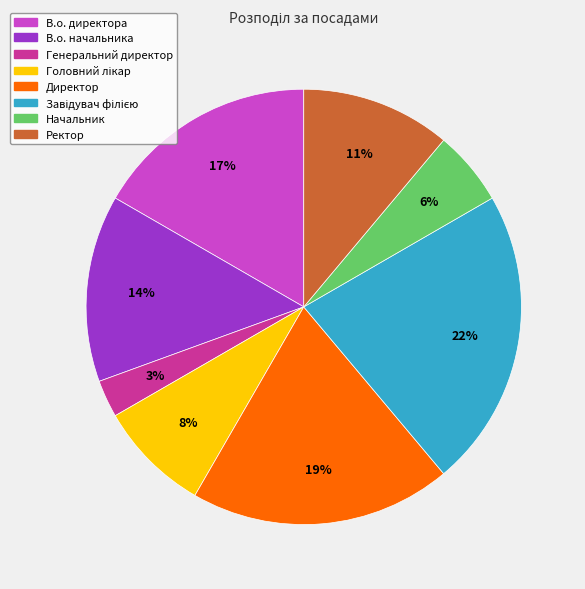

Combined, do Директор and В.о. директора account for over 50%?

No